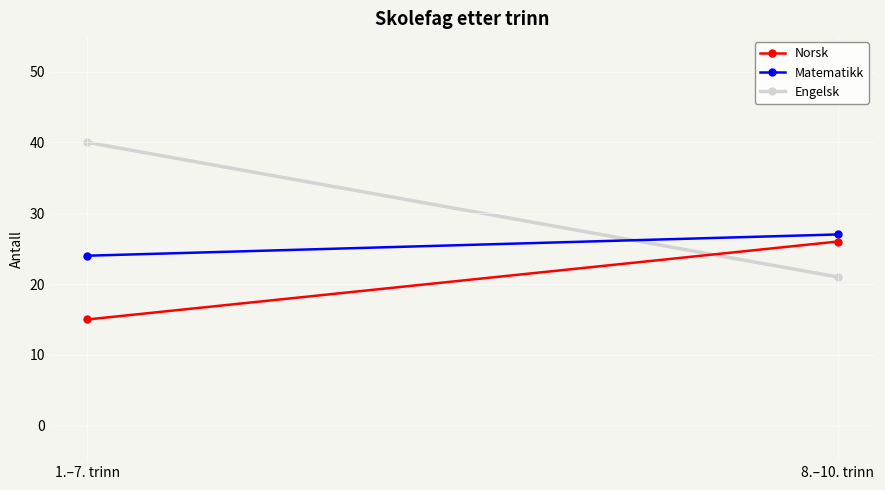

Rank the categories by Matematikk value from highest to lowest.

8.–10. trinn, 1.–7. trinn